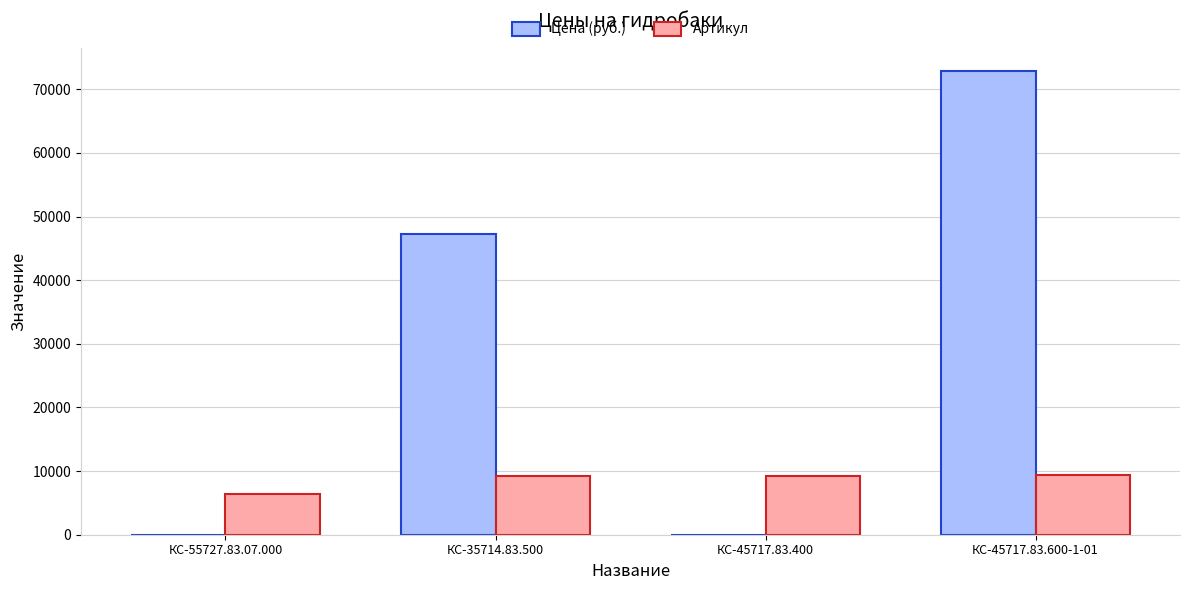

What is the maximum value shown in the chart?

72900